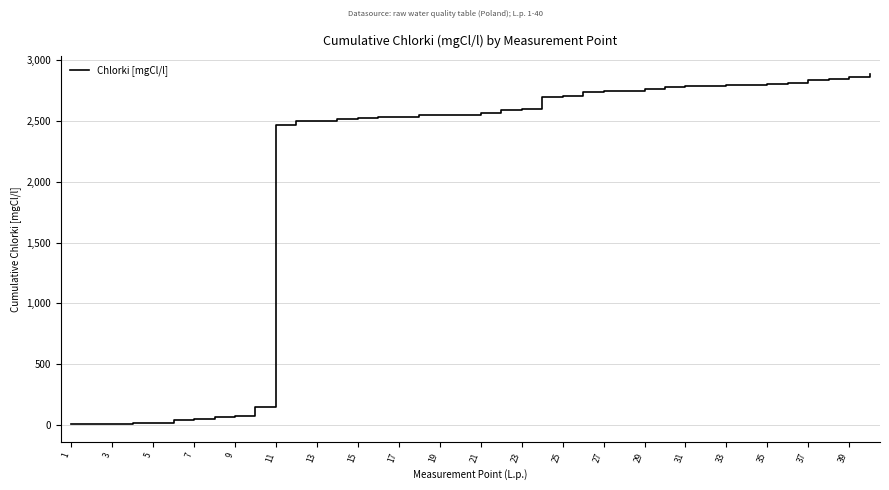

What is the difference between the maximum and minimum values?

2886.1